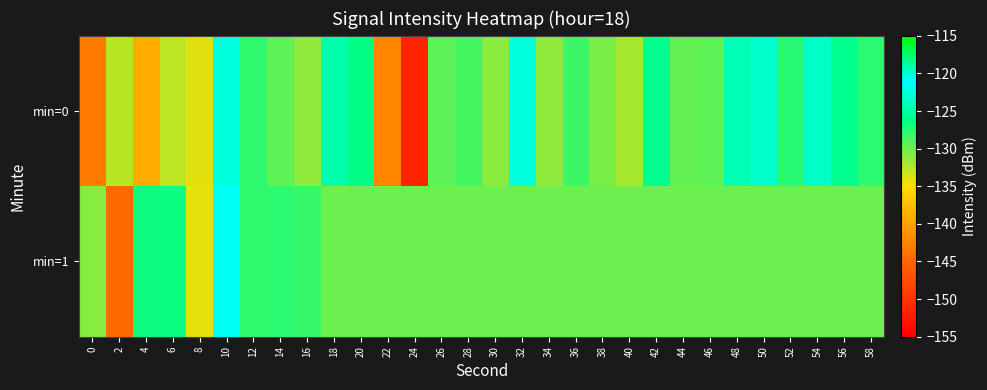

List the series in order of their peak value, highest first.

min=0, min=1